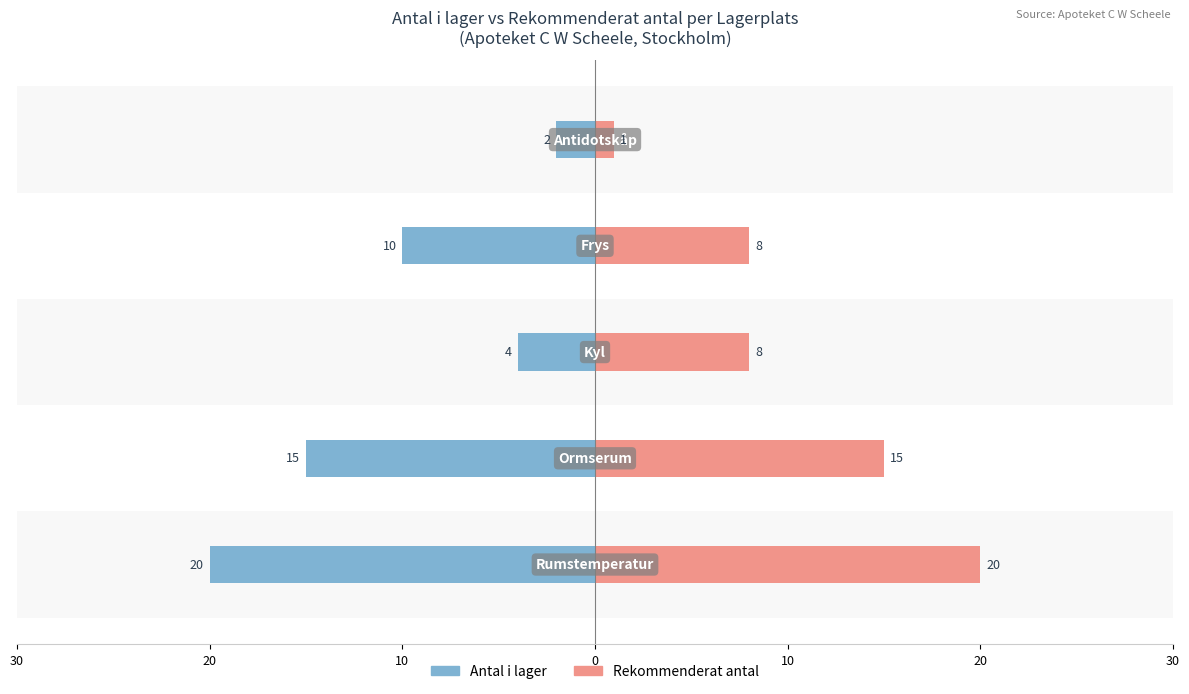

Count the number of categories in the chart.

5